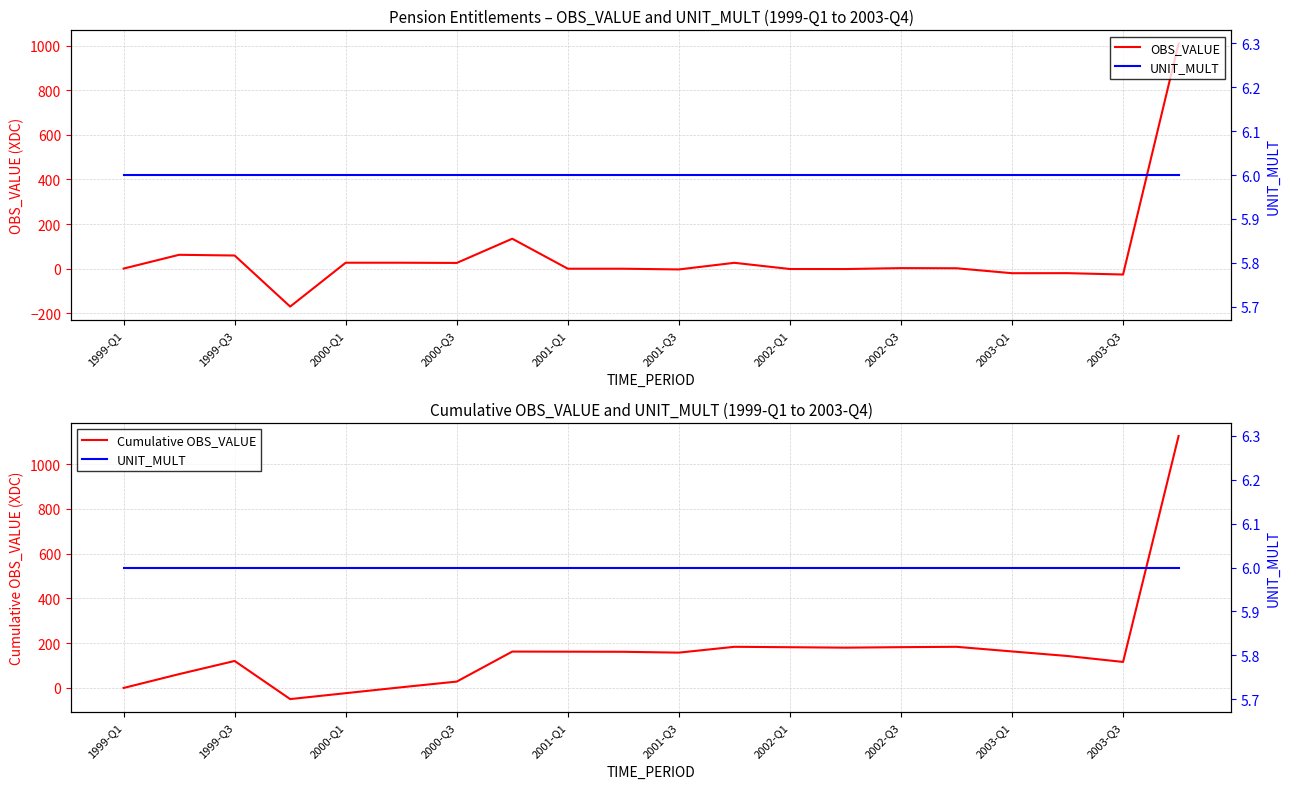

What is the lowest value of the OBS_VALUE series?

-170.4